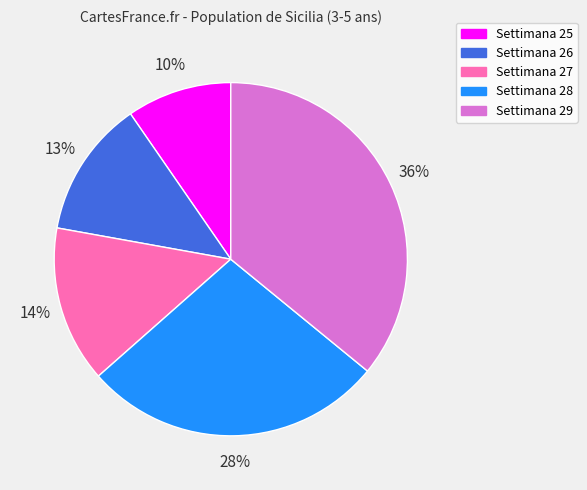

To the nearest percent, what percentage of the pie is Settimana 25?

10%